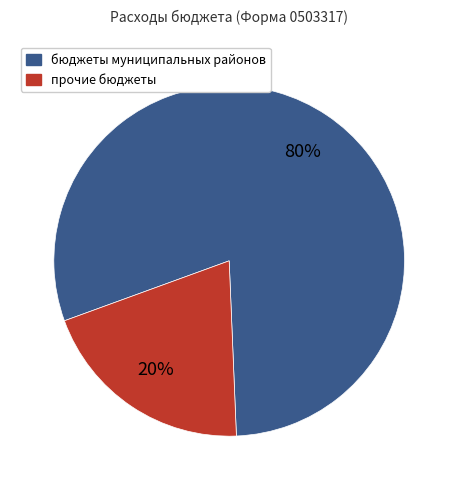

To the nearest percent, what is the average slice percentage?

50%